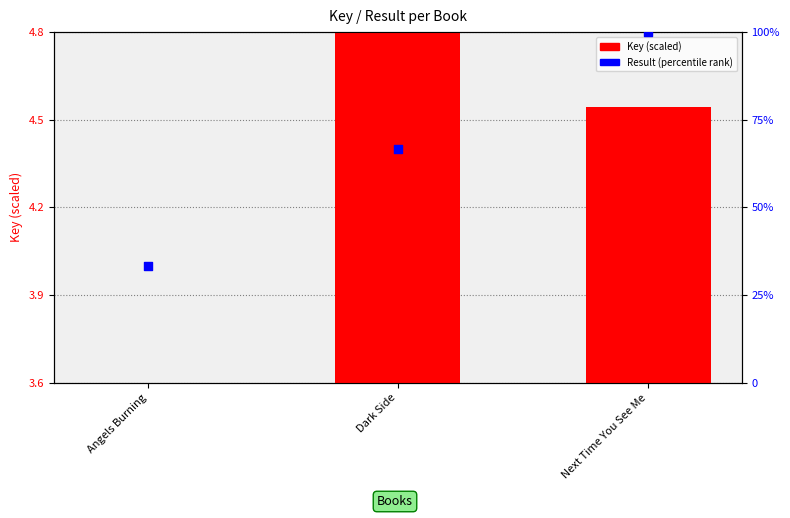

Is the value of Result (percentile) at Next Time You See Me greater than the value of Key (scaled) at Next Time You See Me?

Yes